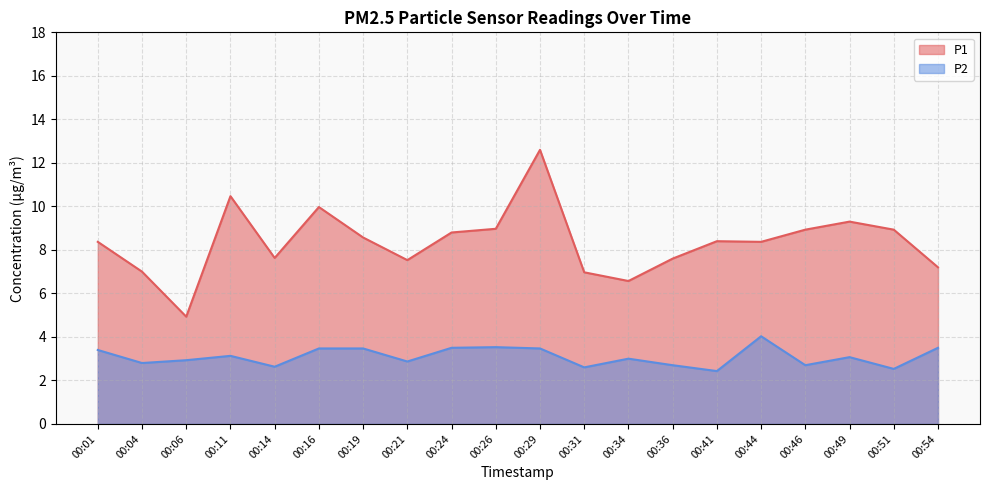

What is the difference between the second highest and minimum values in the P2 series?

1.1